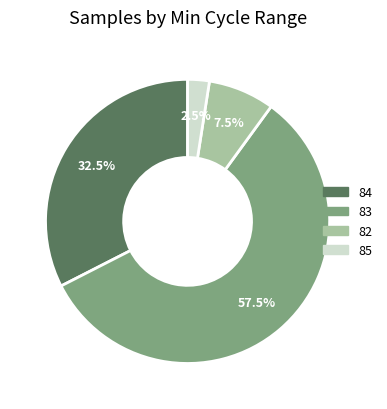

Rank the categories by value from lowest to highest.

85, 82, 84, 83